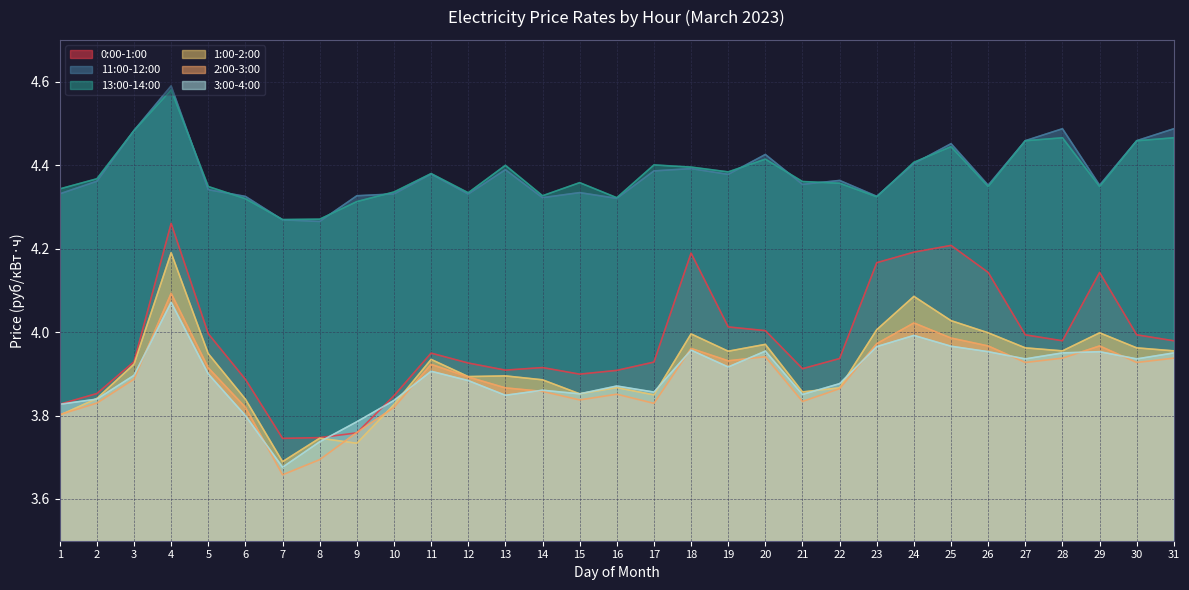

True or false: 2:00-3:00 and 0:00-1:00 cross at least once.

True